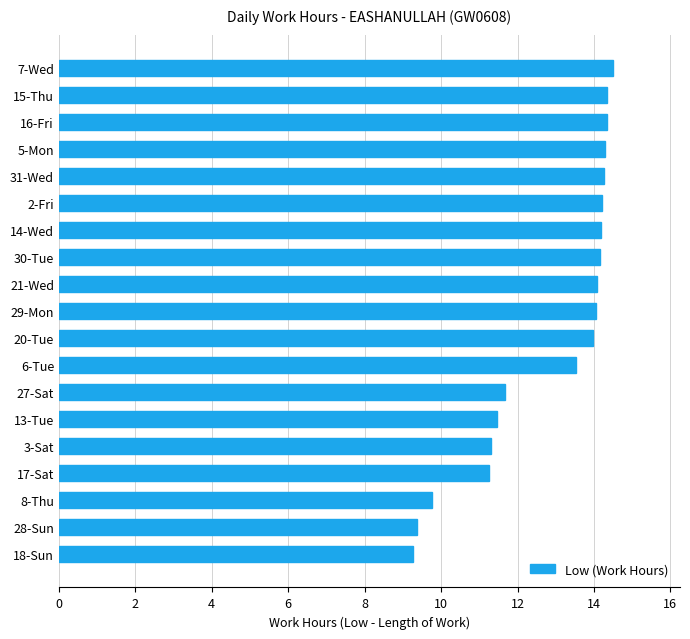

What is the maximum value shown in the chart?

14.5